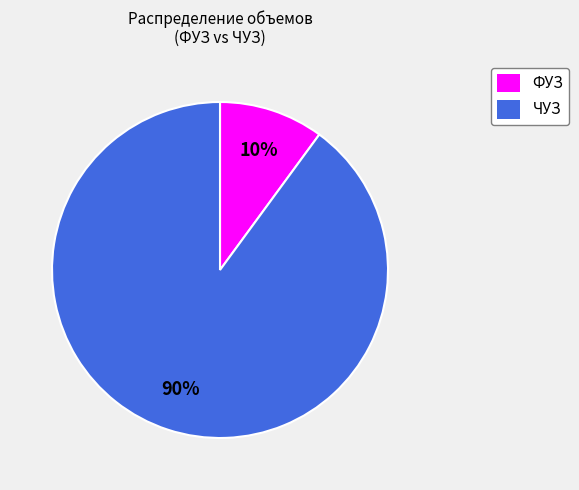

To the nearest percent, what portion does ЧУЗ represent?

90%